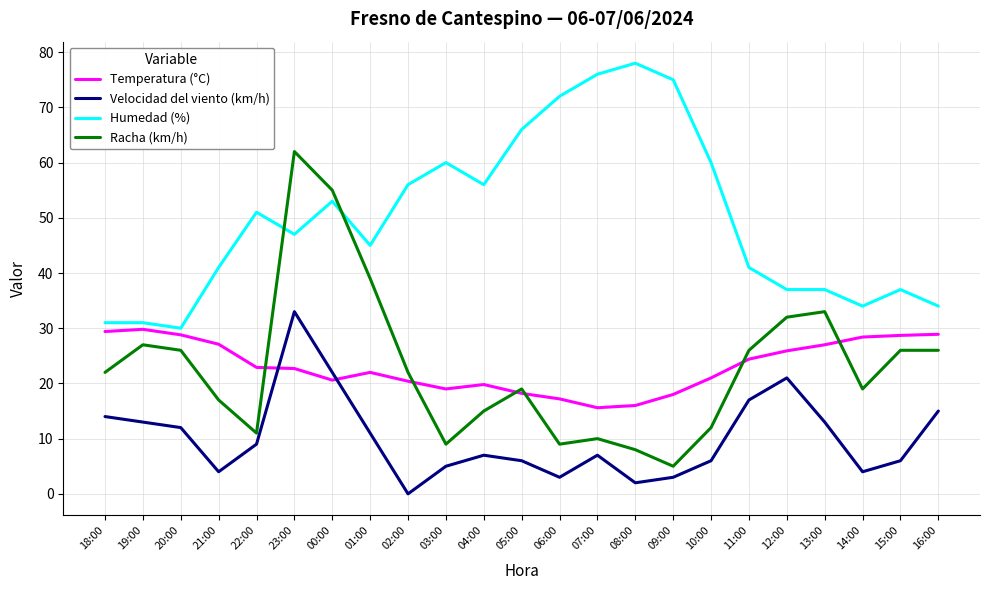

True or false: Temperatura (°C) has a value of 28.7 at 15:00.

True